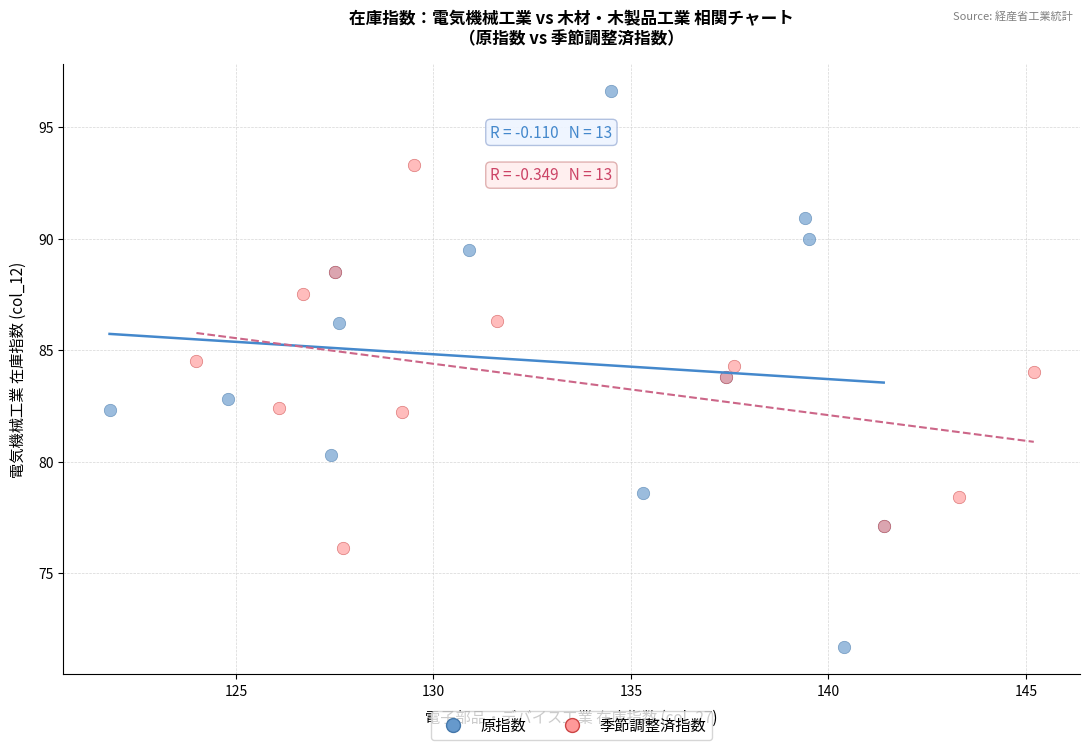

Which series contains the highest Y value?

原指数